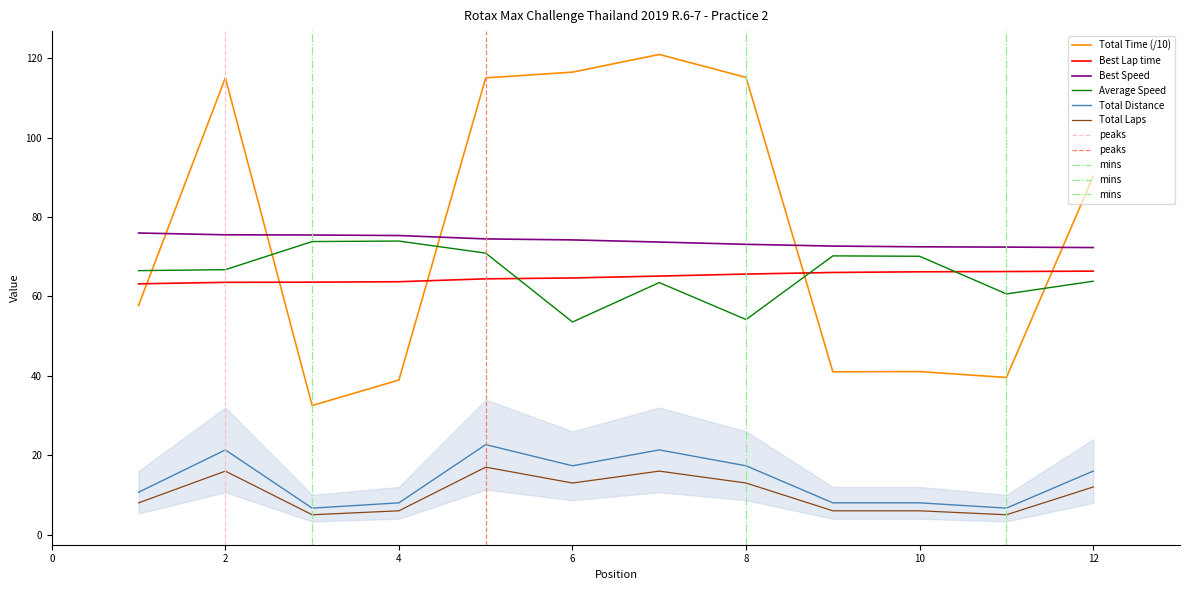

What is the highest value of the Total Time (/10) series?

121.0